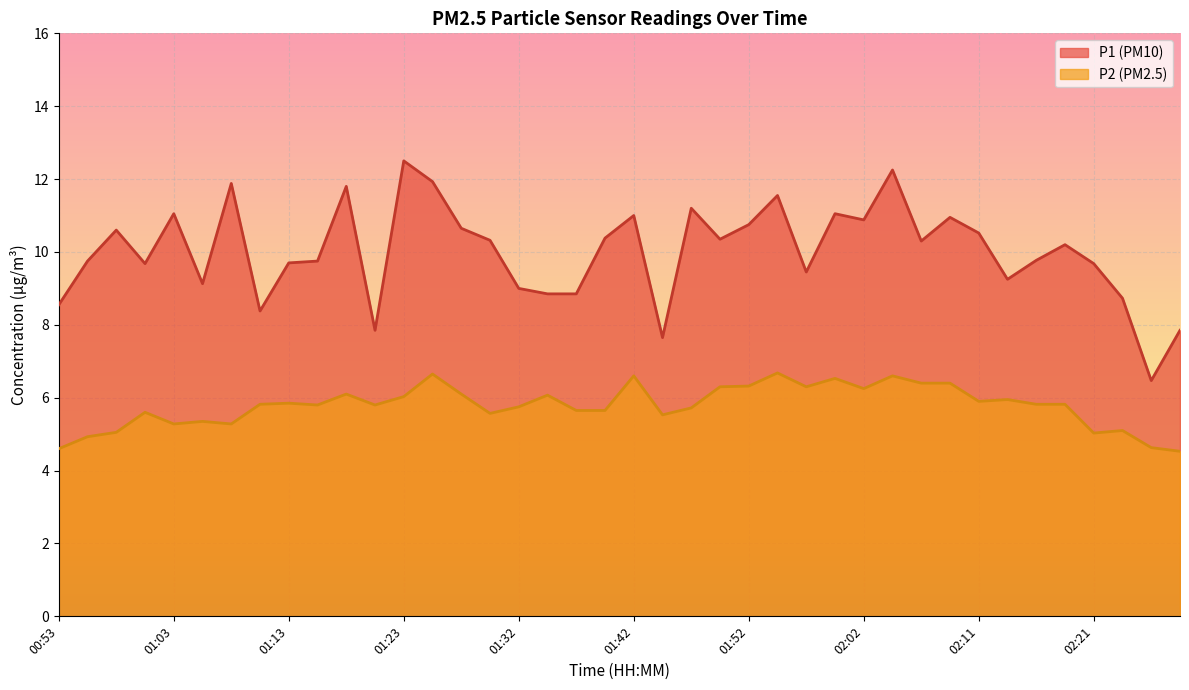

Which series has the largest total across all categories?

P1 (PM10)